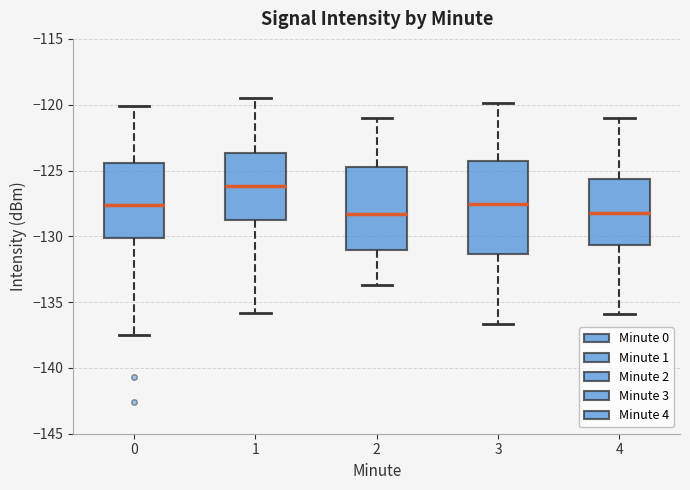

Which box is the tallest, from its lower edge to its upper edge?

3